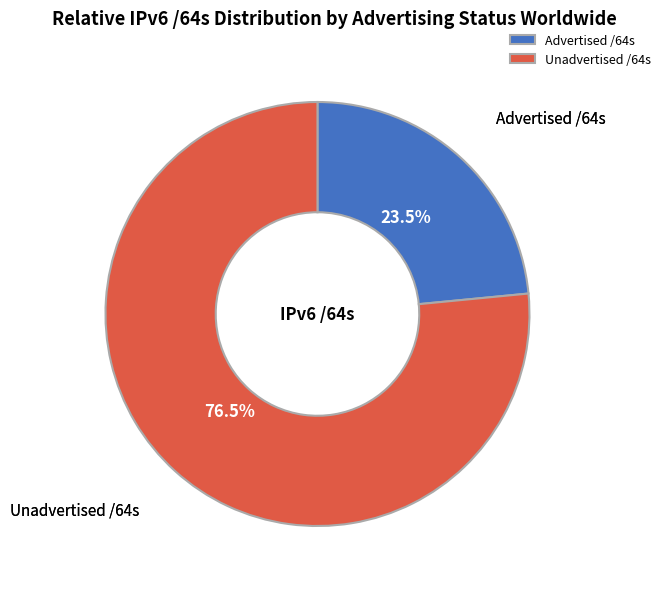

Rank the categories by value from lowest to highest.

Advertised /64s, Unadvertised /64s